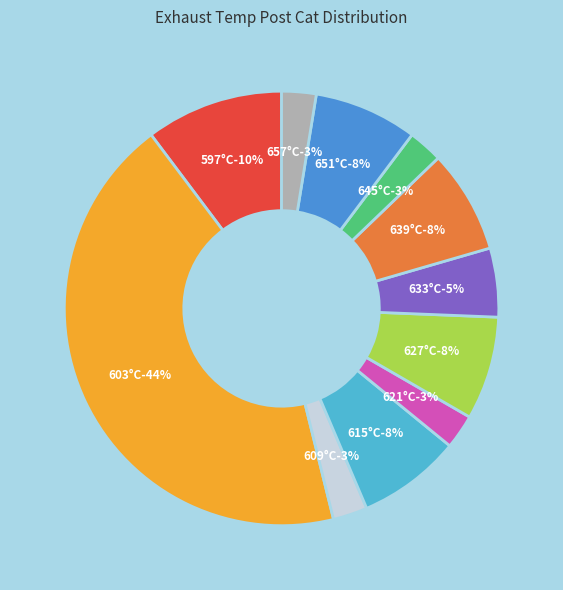

Between 627 and 609, which is larger?

627